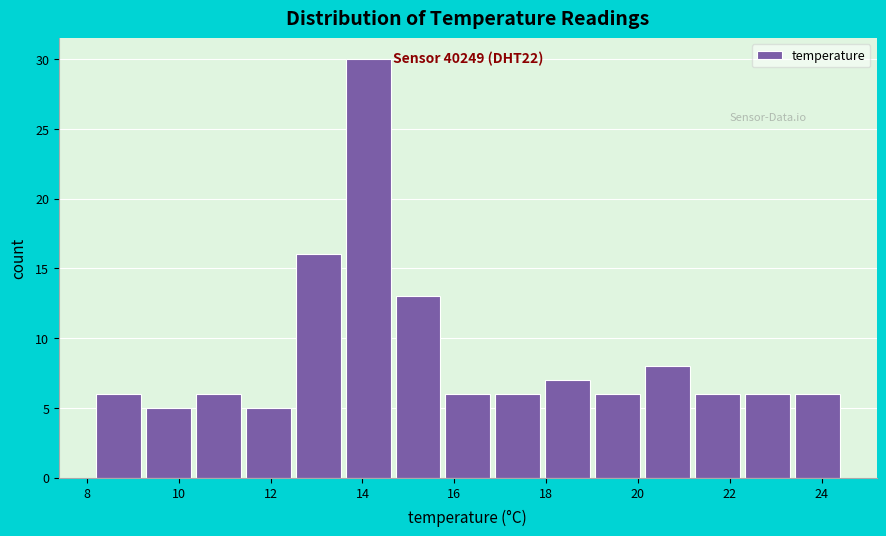

Which range on the x-axis has the tallest bar?

13.6 to 14.8